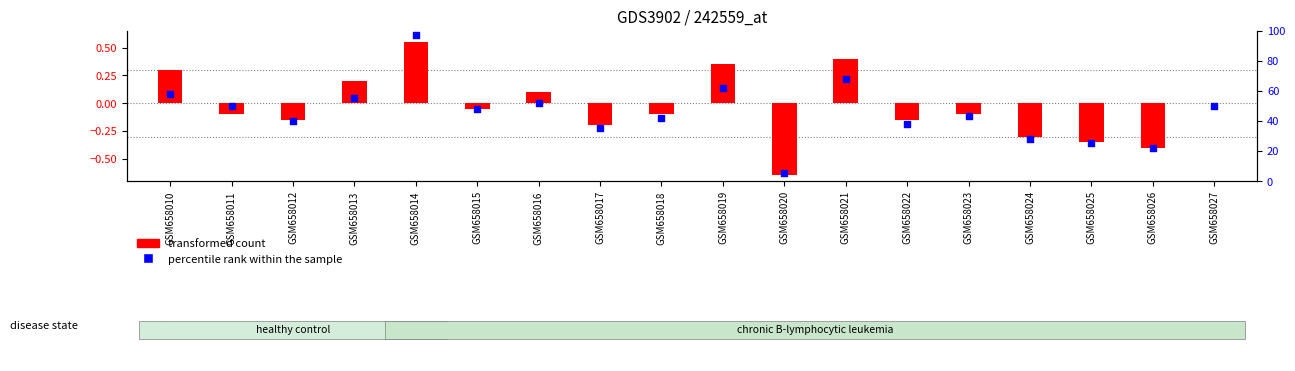

Which series reaches the minimum Y coordinate?

transformed count